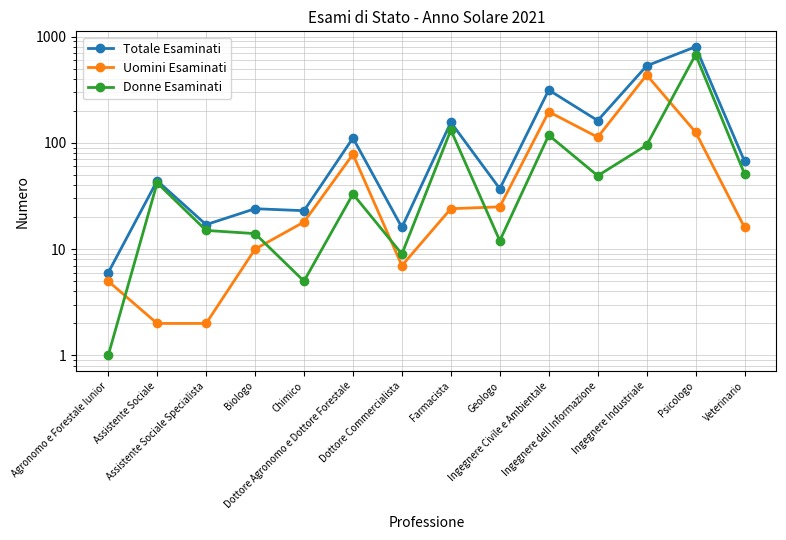

What is the maximum value for Donne Esaminati?

675